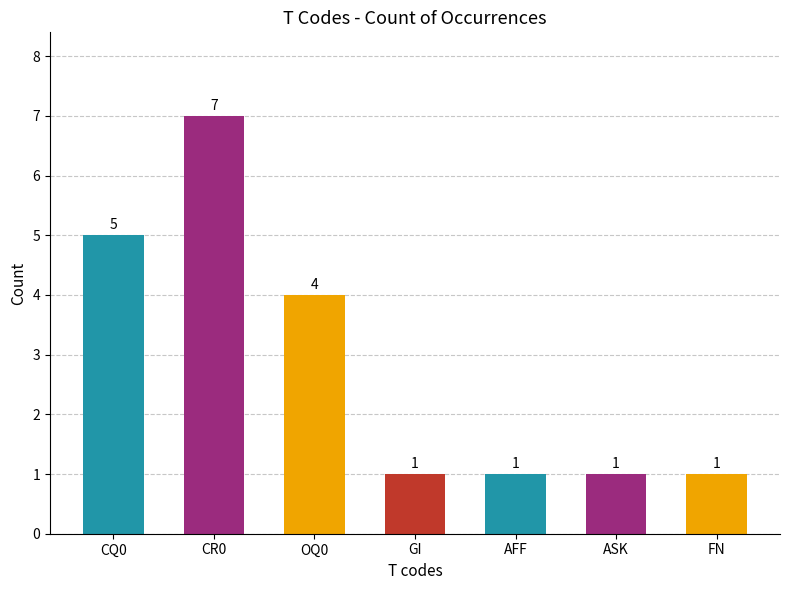

The value at OQ0 is 4. True or false?

True